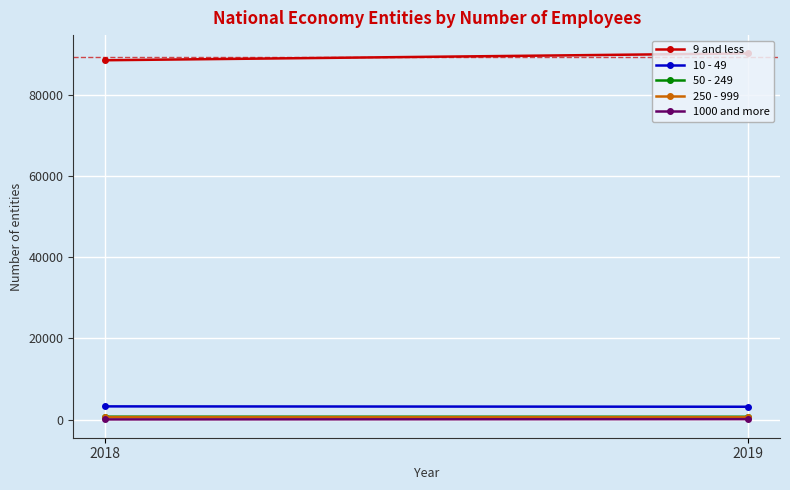

At which category is the sum across all series the highest?

2019